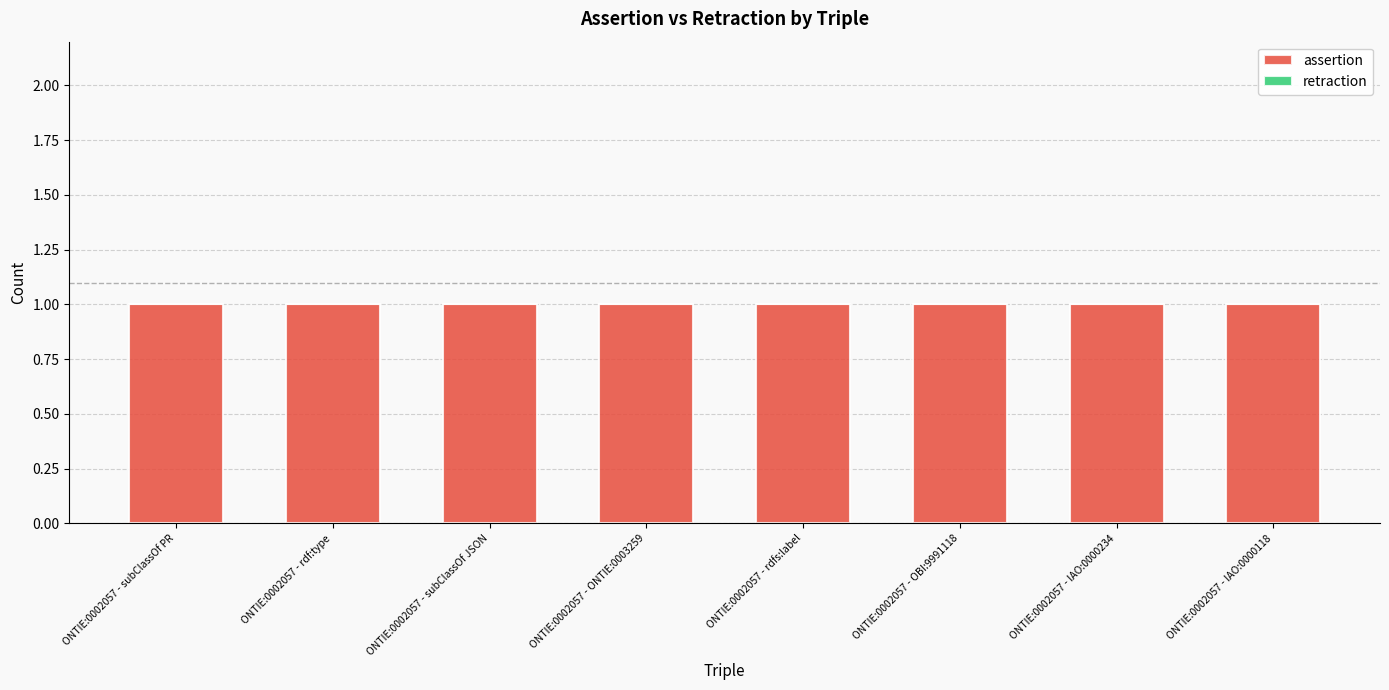

Which series has the largest total across all categories?

assertion